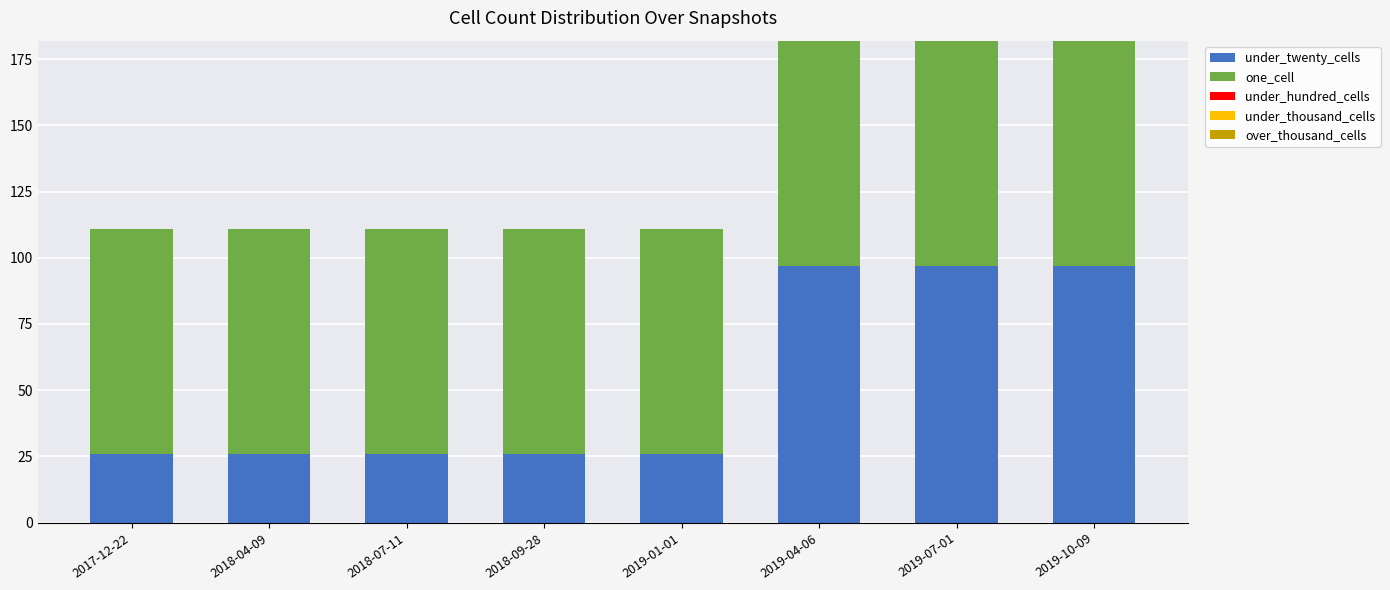

True or false: under_twenty_cells has a value of 26 at 2017-12-22.

True